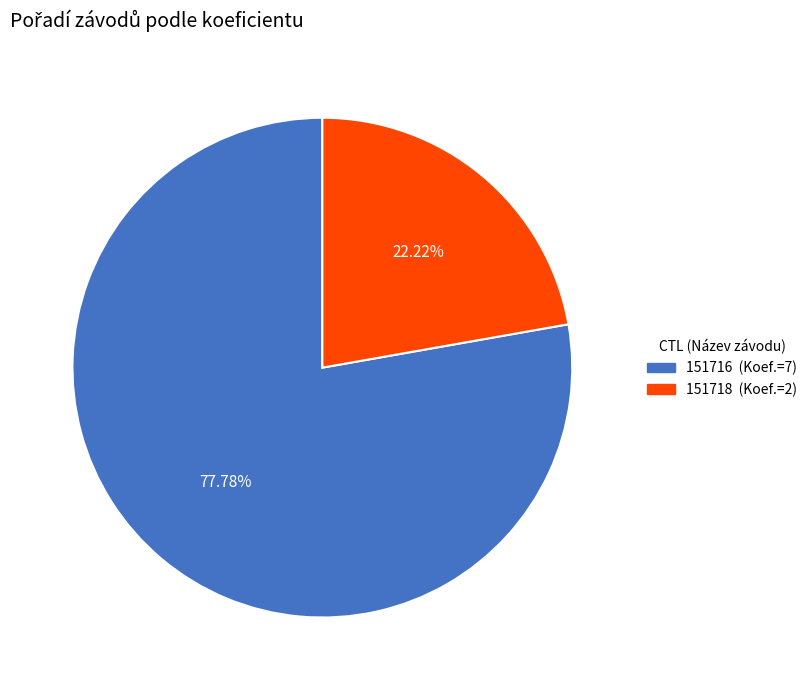

To the nearest percent, what is the difference between the 151718 and 151716 slice percentages?

56%